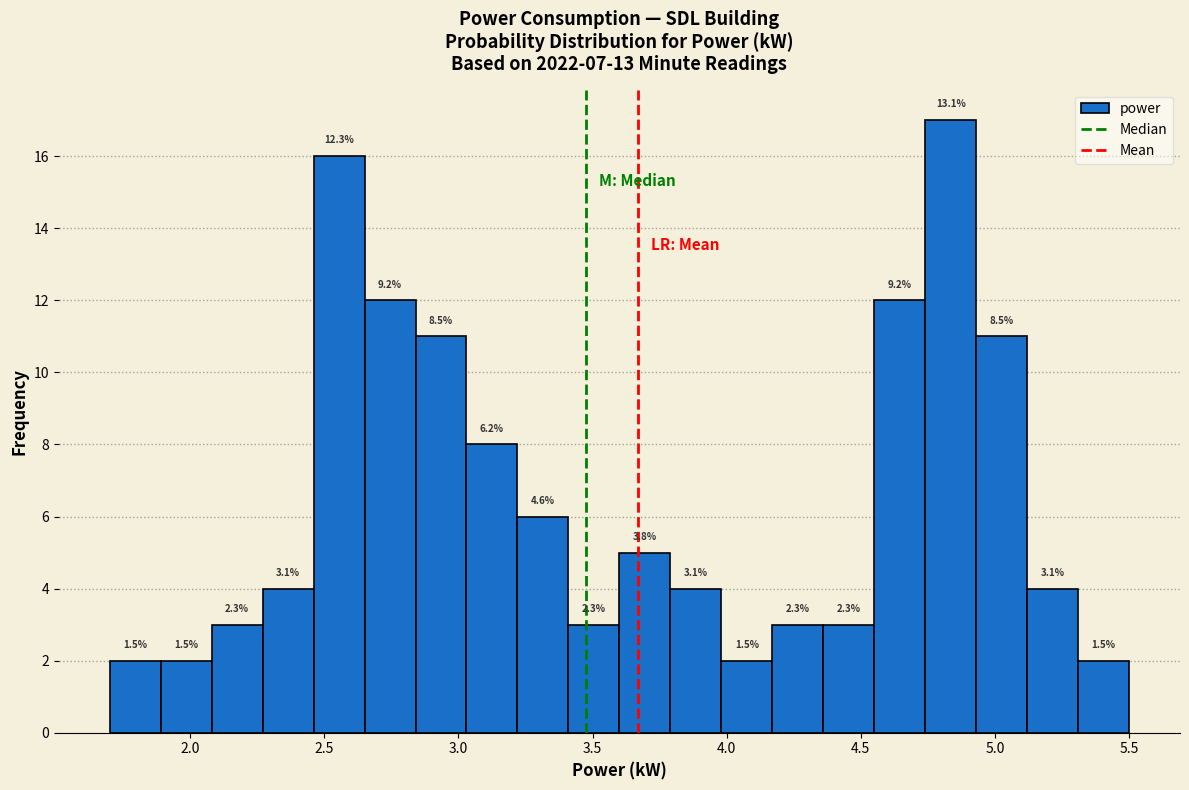

Around what value on the x-axis is the tallest bar? Give the approximate position of its centre, as read against the axis.

4.85